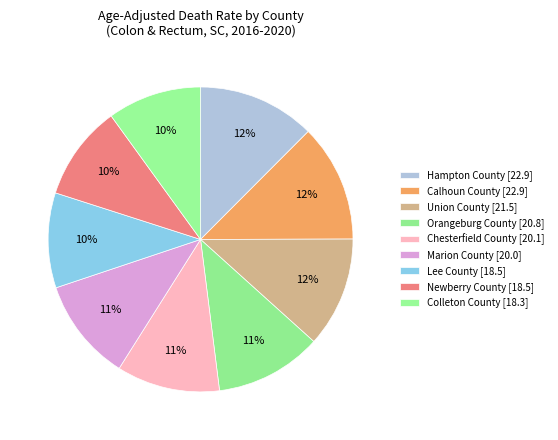

Which has a higher value, Calhoun County [22.9] or Chesterfield County [20.1]?

Calhoun County [22.9]